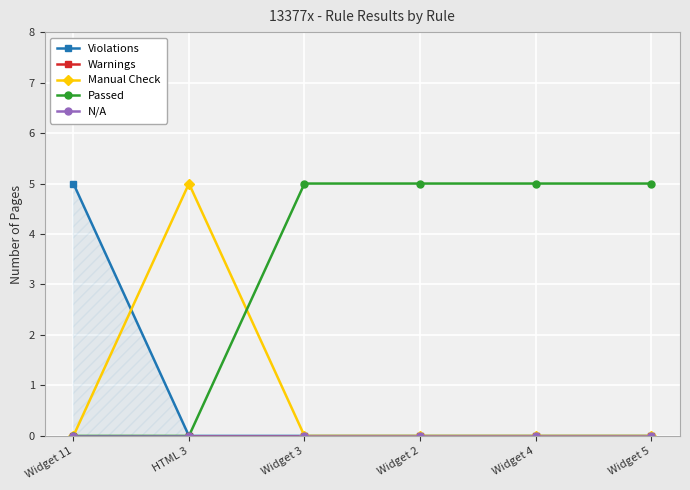

What is the total value across all series at Widget 3?

5